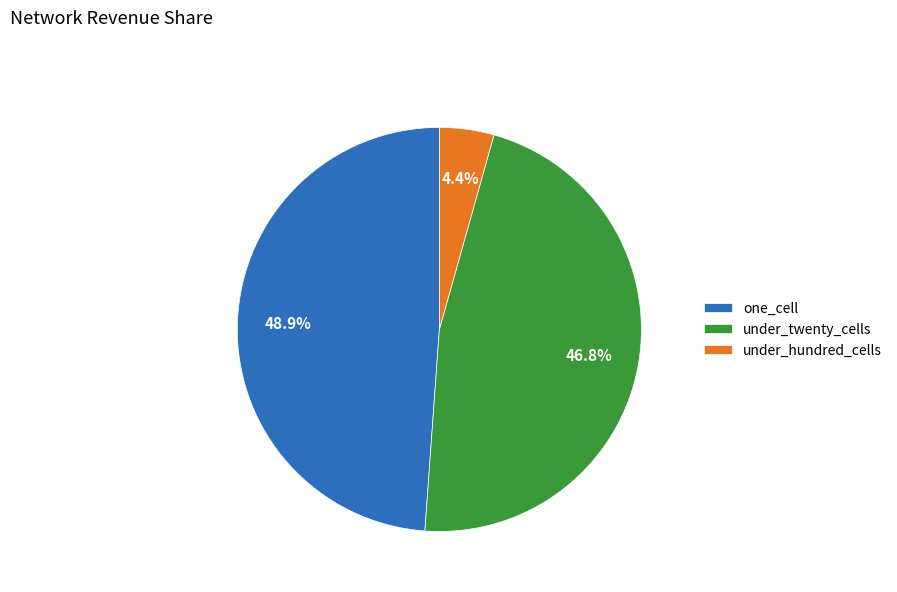

Is there a majority slice in this chart?

No